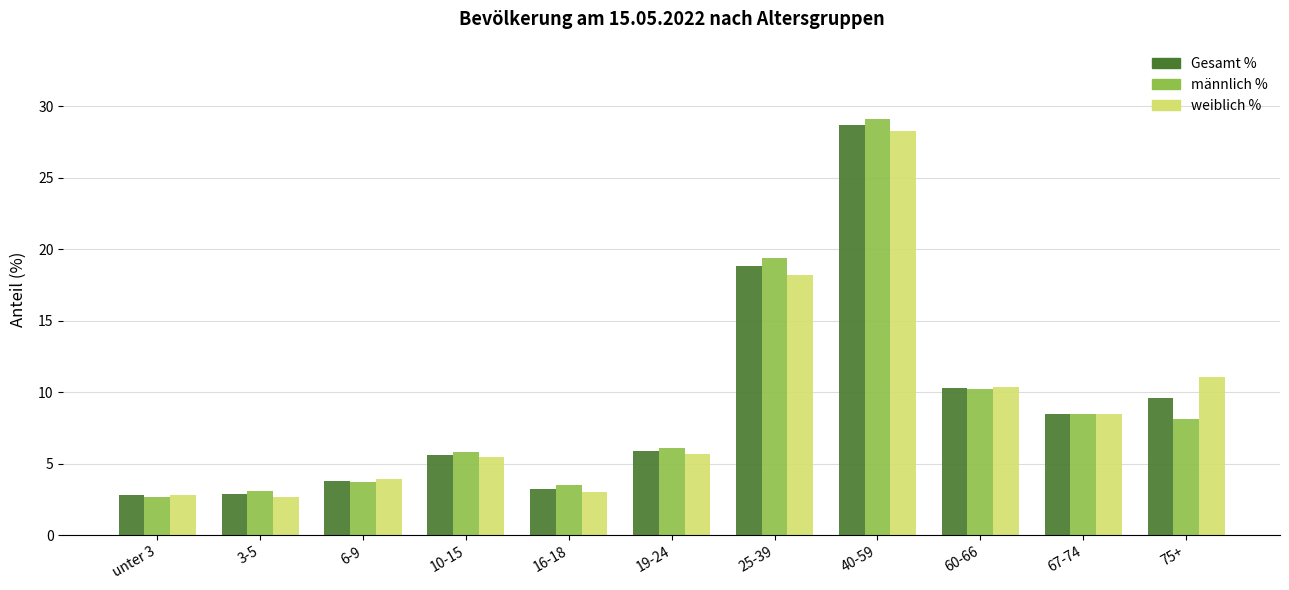

What is the difference between the second highest and second lowest values in the Gesamt % series?

15.9